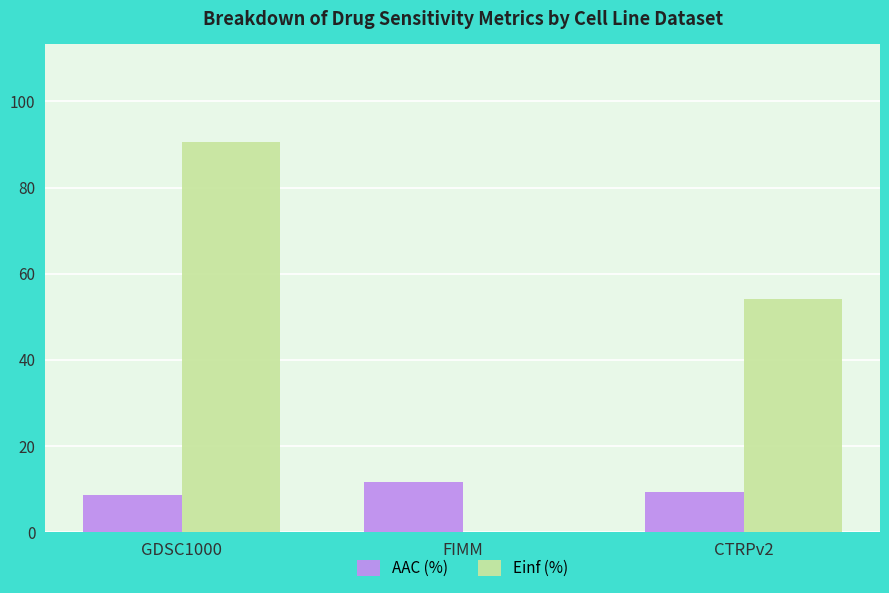

Where is Einf (%) nearest to the value 45?

CTRPv2